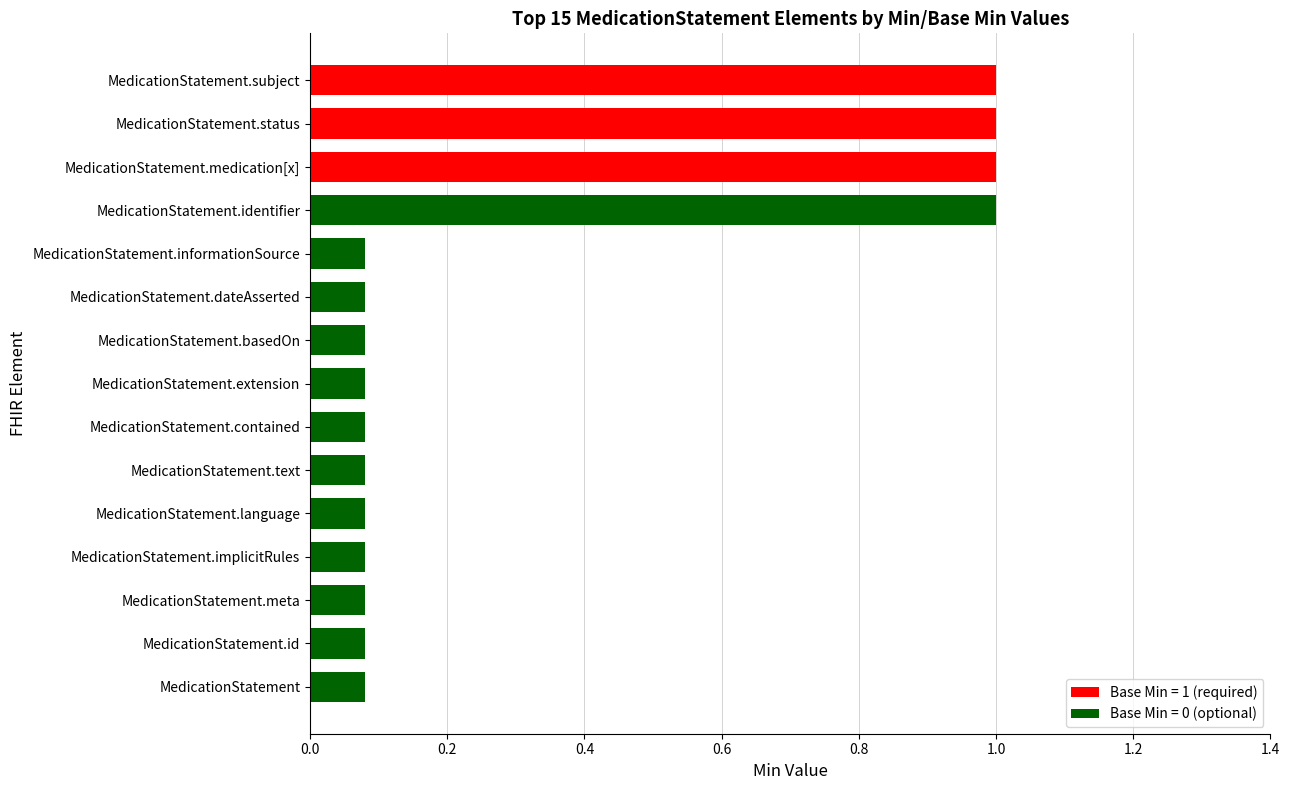

What is the difference between the maximum and second lowest values?

0.9